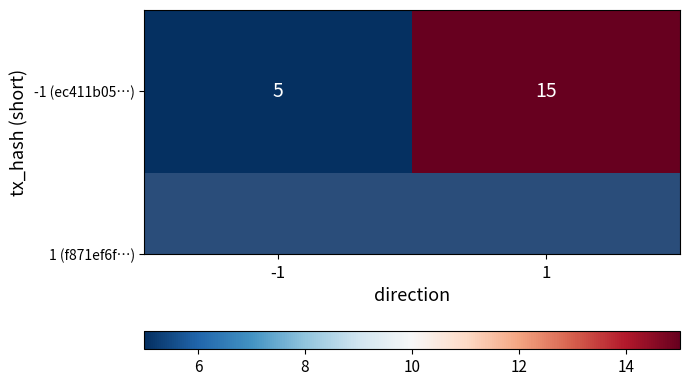

Reading left to right, what are all the values shown in this chart?

-1=5	1=15